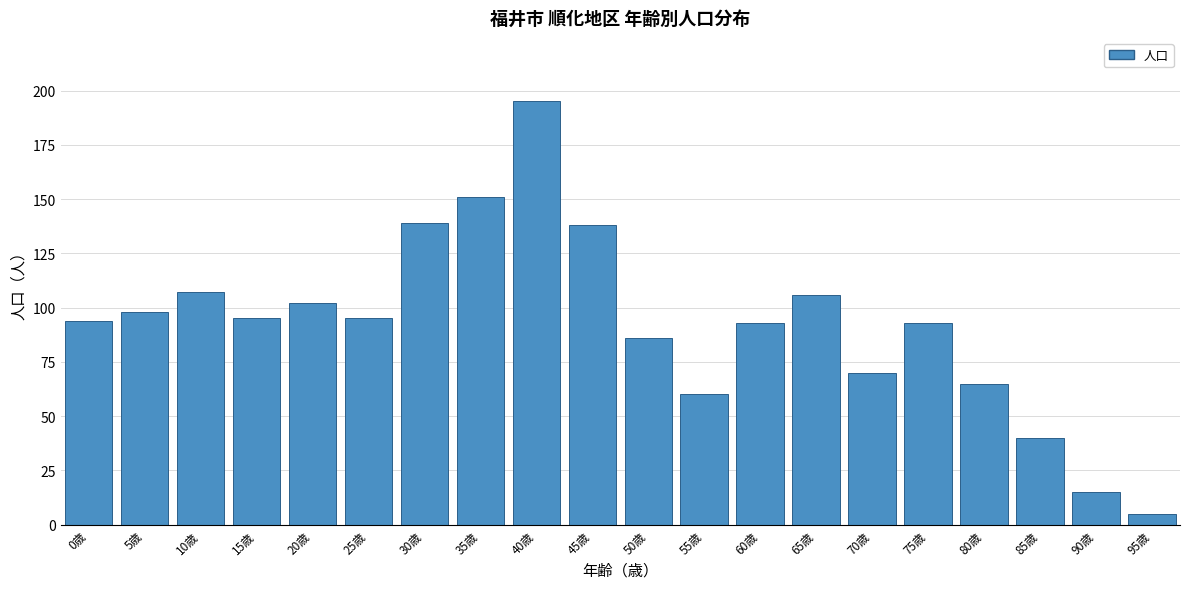

Reading right to left, extract all data points from this chart.

5	15	40	65	93	70	106	93	60	86	138	195	151	139	95	102	95	107	98	94